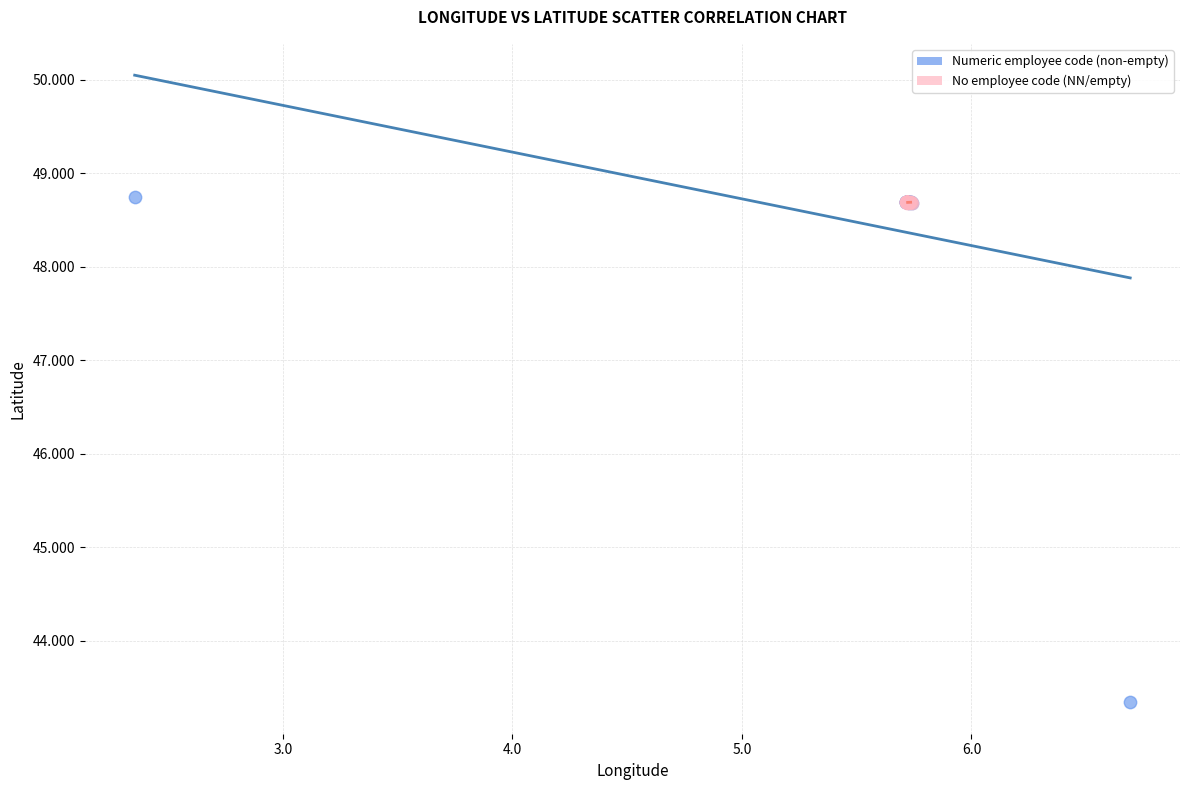

Which series contains the lowest Y value?

Numeric employee code (non-empty)